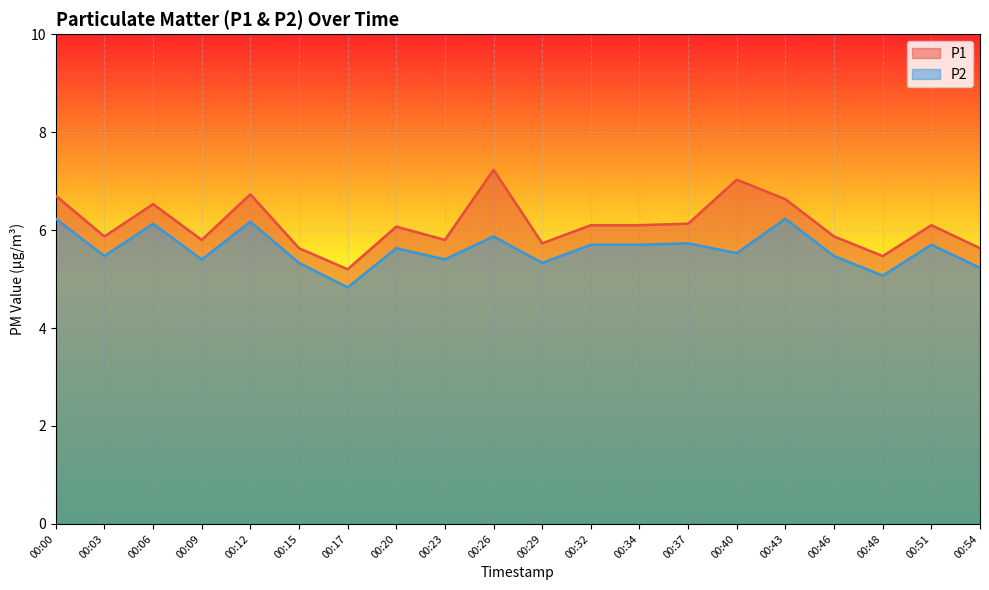

What is the value of the P1 point at the 12th from the left?

6.1